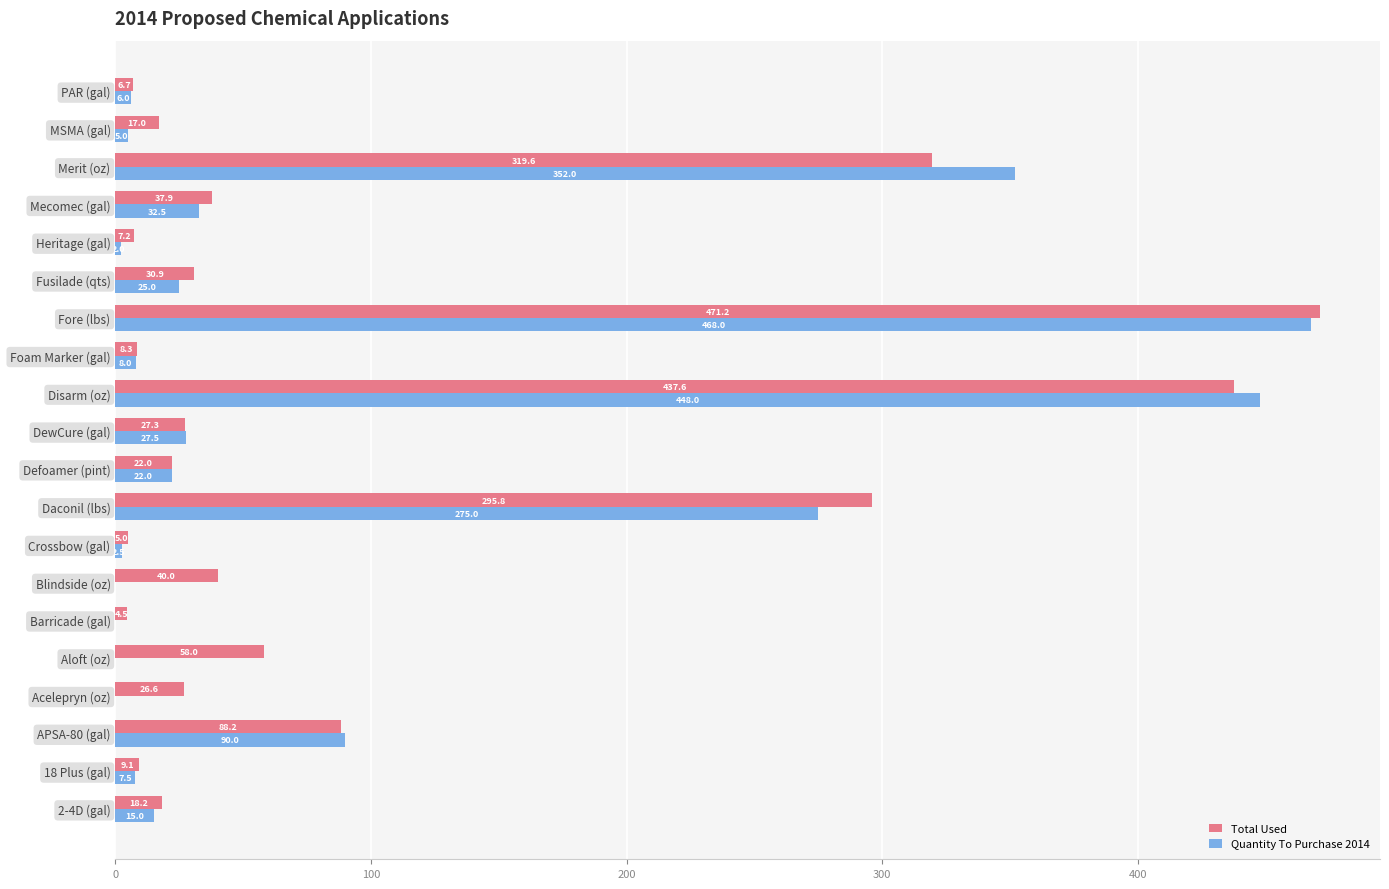

Which series has the widest spread of values?

Quantity To Purchase 2014